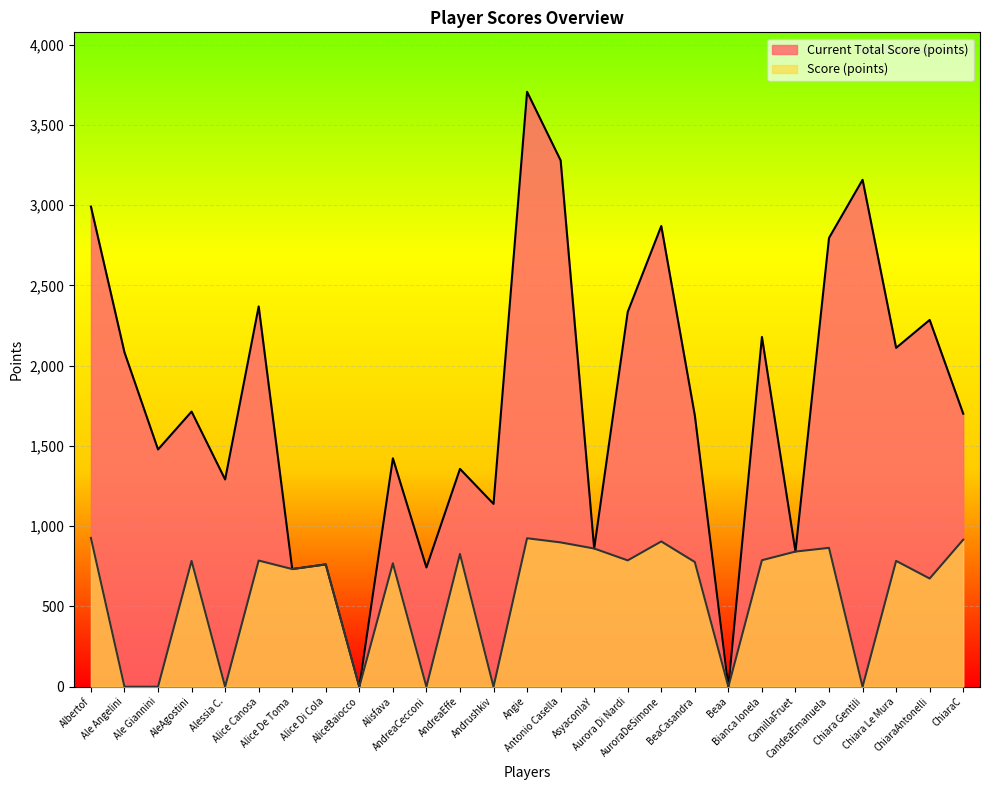

What is the sum of all Score (points) values?

15611